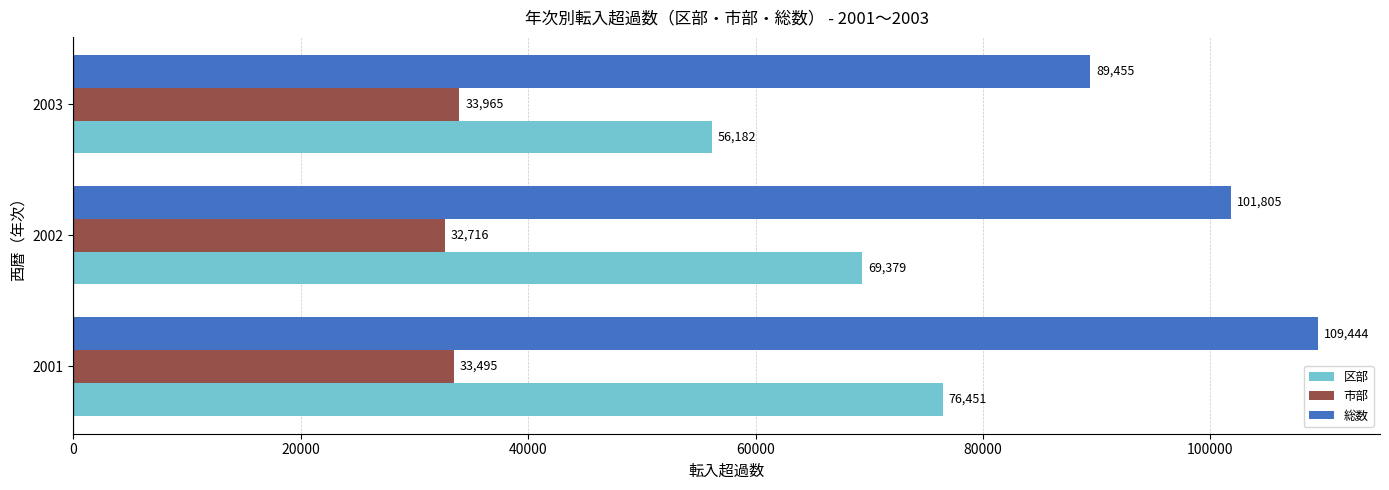

List the series in order of their peak value, highest first.

総数, 区部, 市部